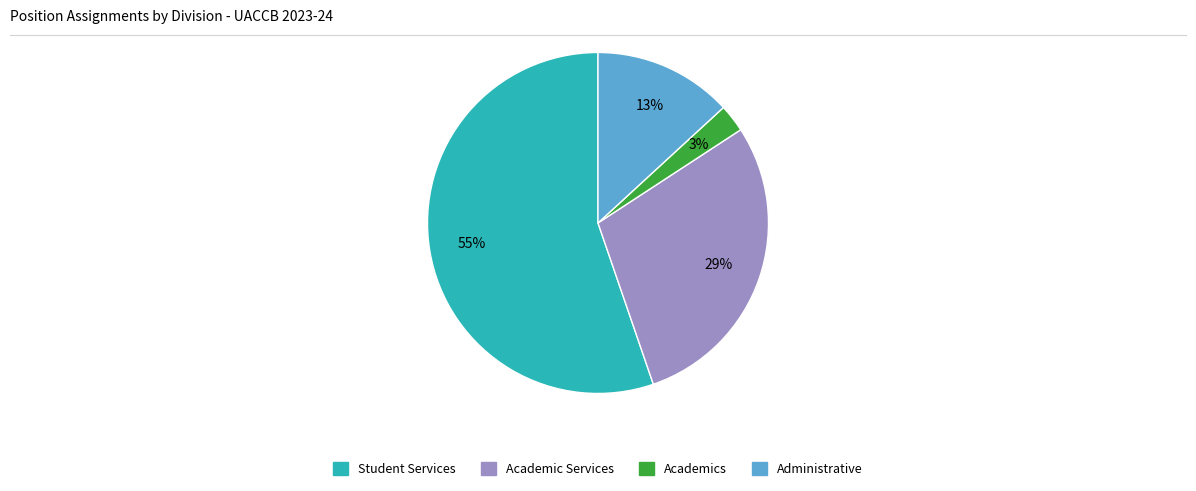

How many slices are in this pie chart?

4